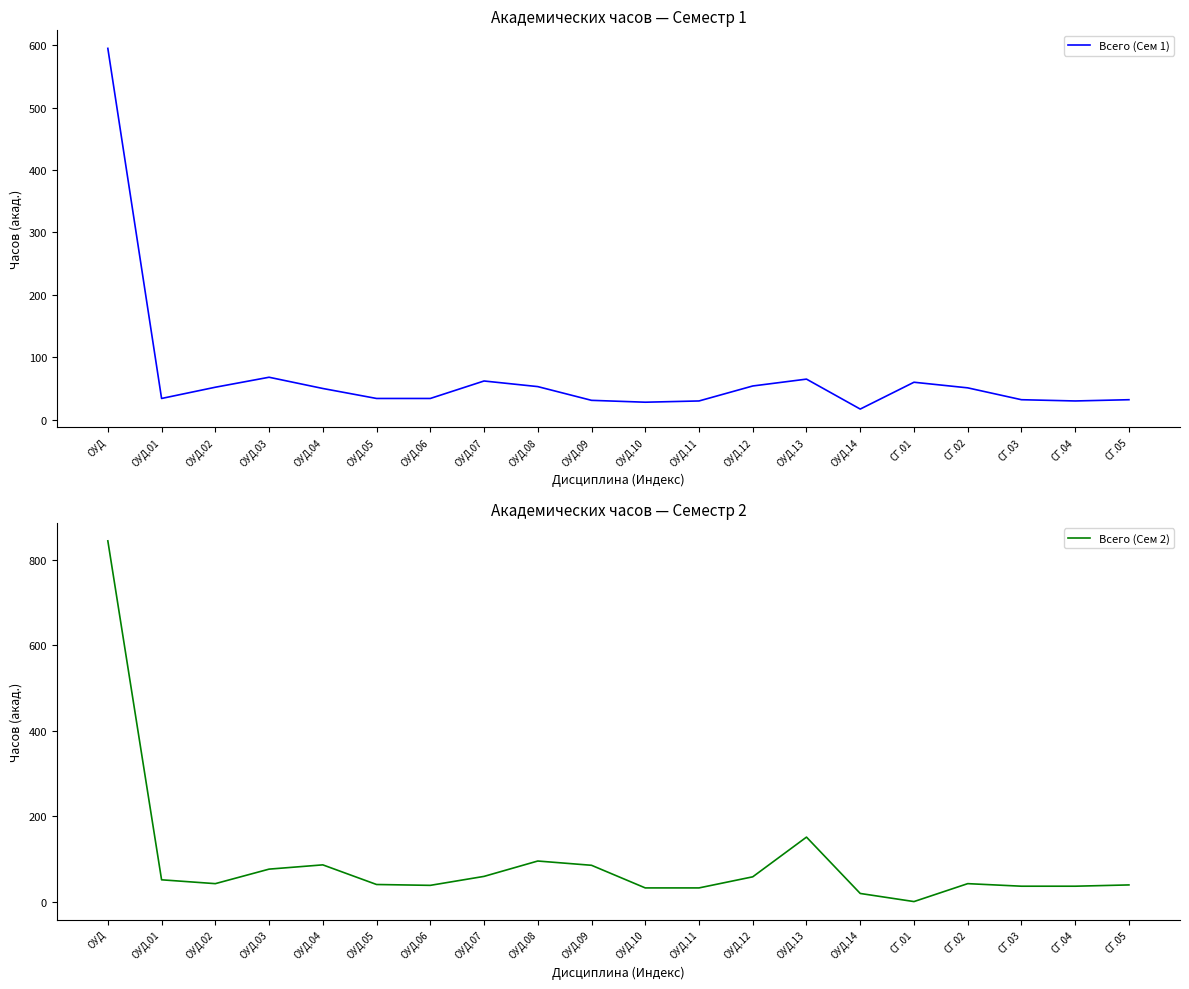

What is the label of the 19th point from the left?

СГ.04